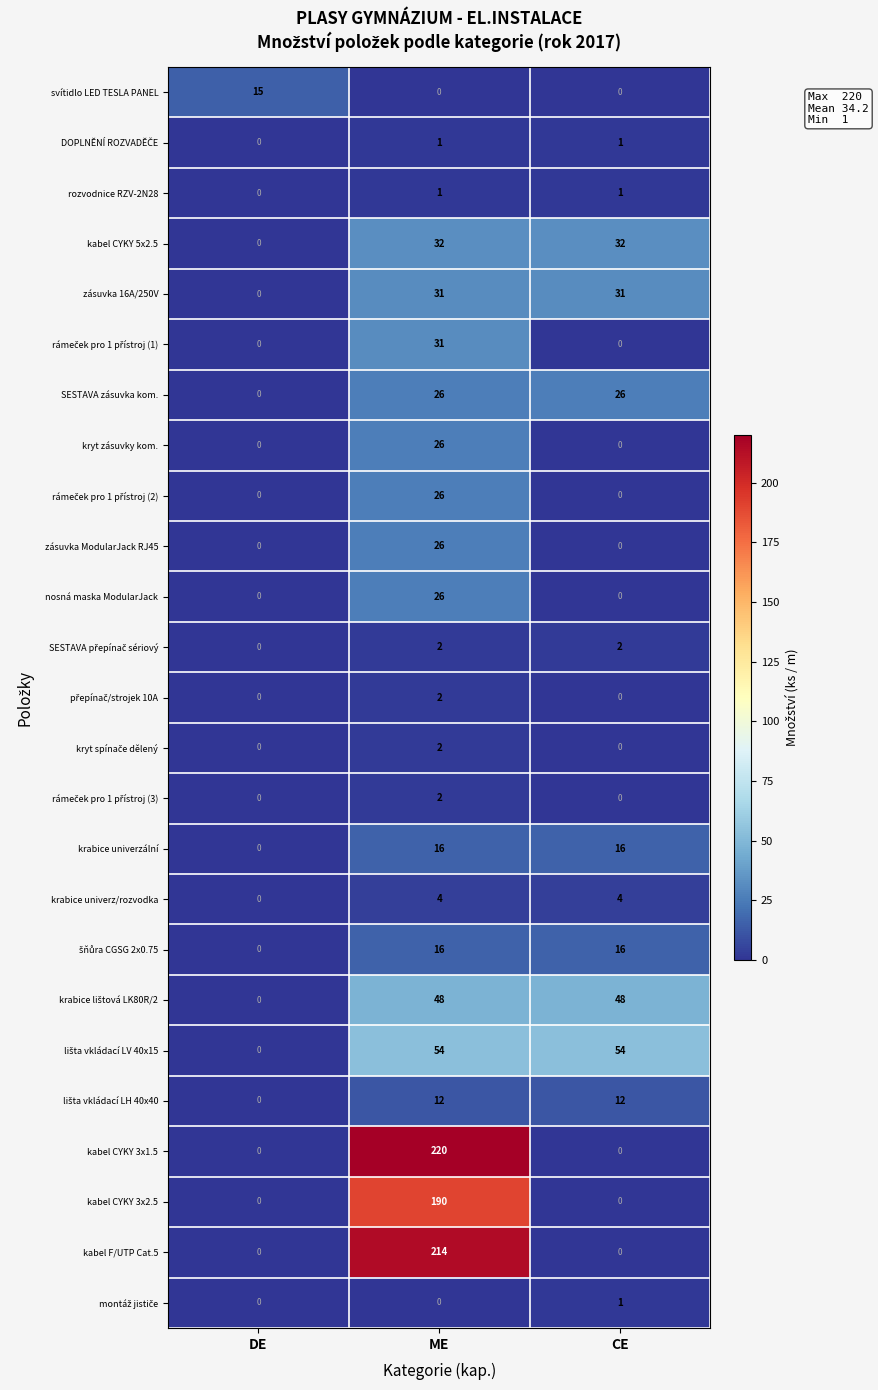

What is the maximum value shown in the chart?

220